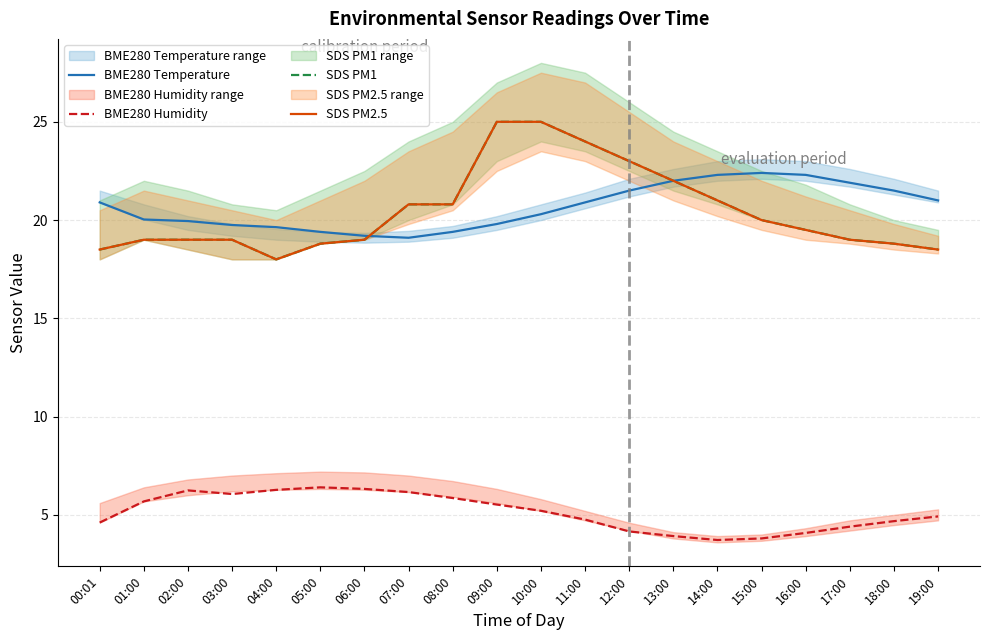

What is the maximum value for BME280 Temperature?

22.4